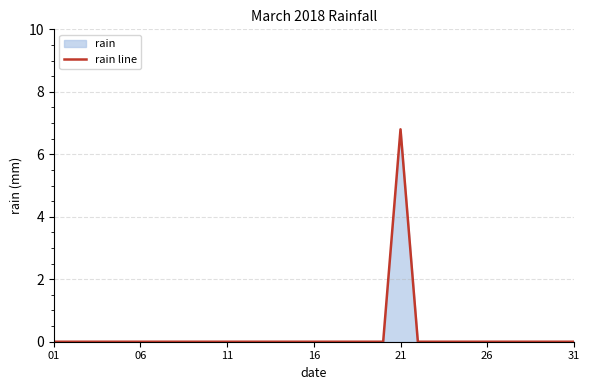

The chart shows a value of 3.4 at 06. True or false?

False